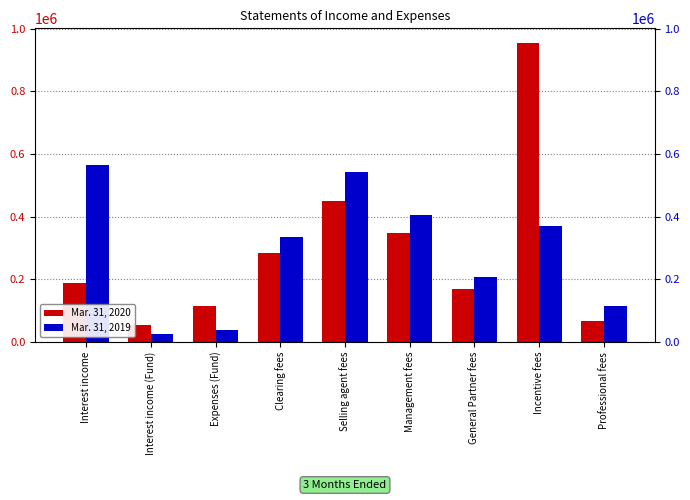

The value of Mar. 31, 2020 at Interest income (Fund) is 53479. True or false?

True